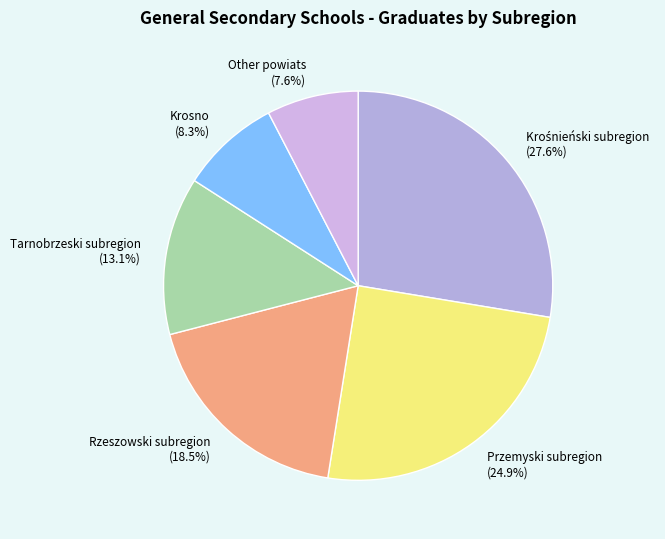

To the nearest percent, what is the combined percentage of Other powiats and Rzeszowski subregion?

26%